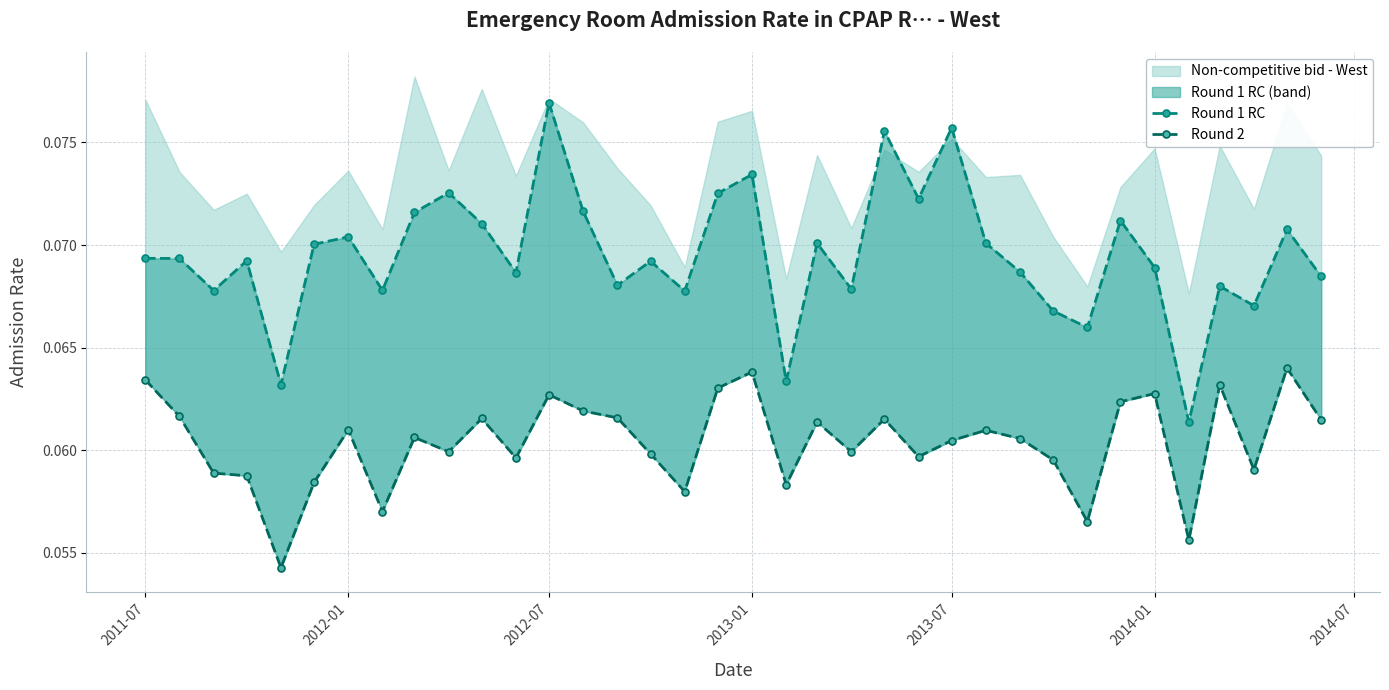

What is the value of the Round 2 point at the 33rd from the left?

0.1